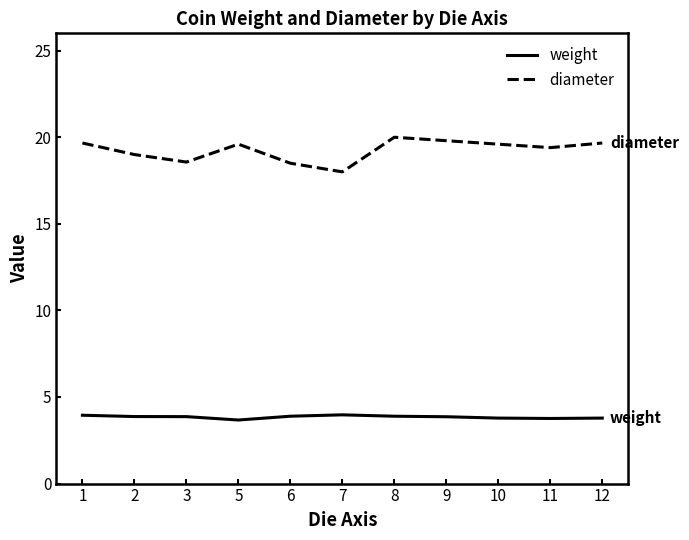

Is it true that weight equals 0.8 at 2?

False